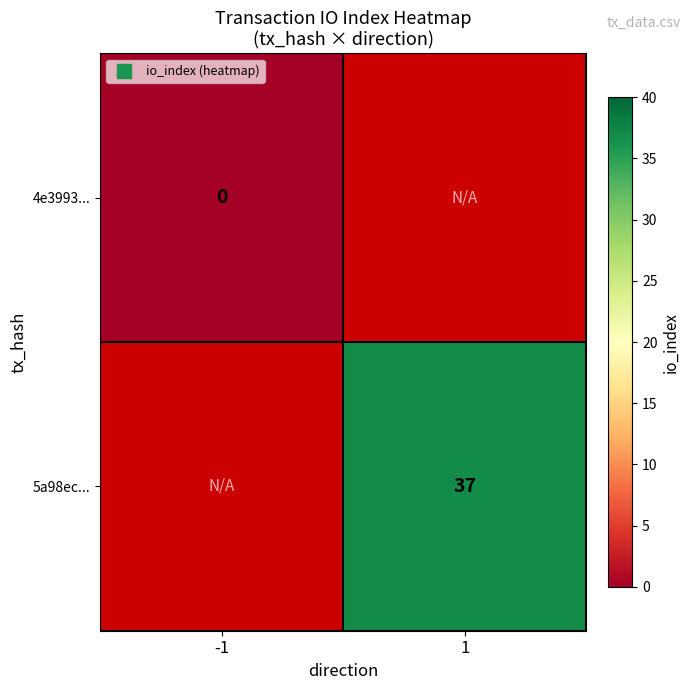

How many distinct data groups are displayed?

2